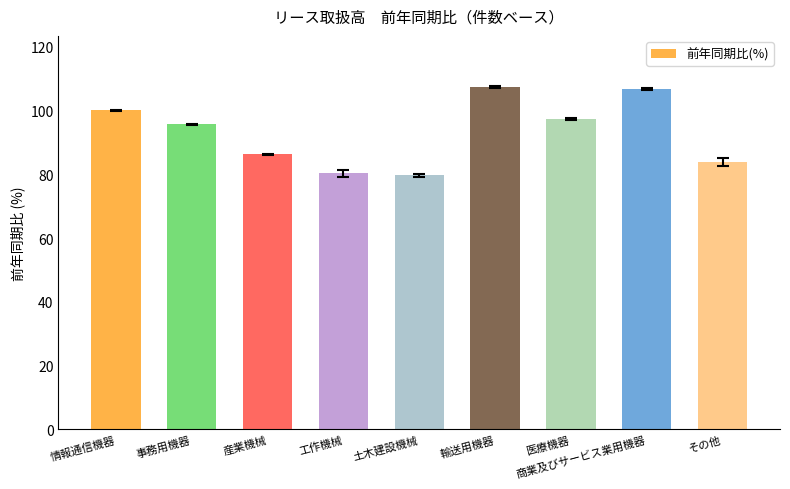

The chart shows a value of 80.3 at 工作機械. True or false?

True